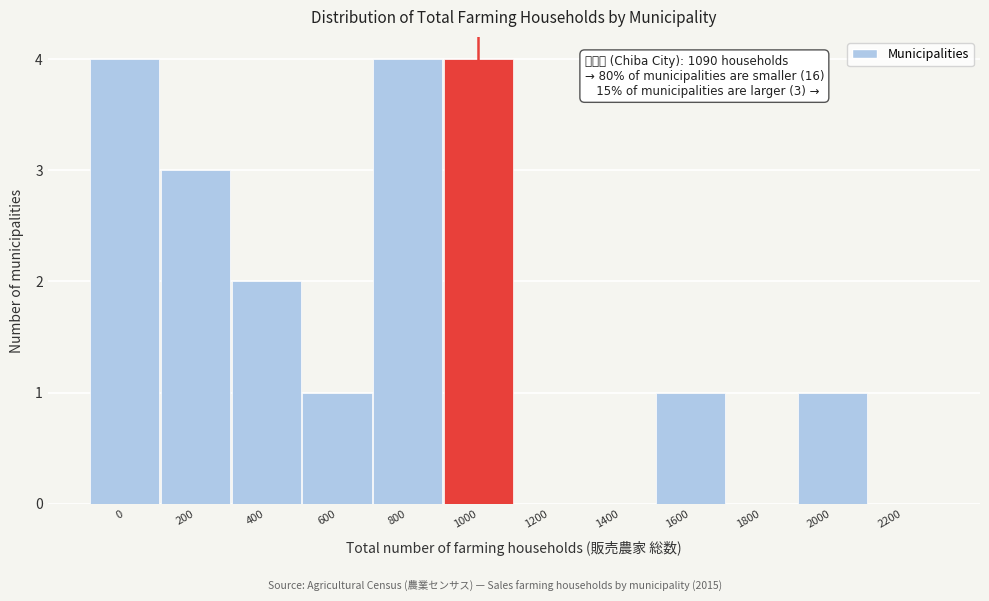

Reading right to left, what are all the values shown in this chart?

2200=0	2000=1	1800=0	1600=1	1400=0	1200=0	1000=4	800=4	600=1	400=2	200=3	0=4